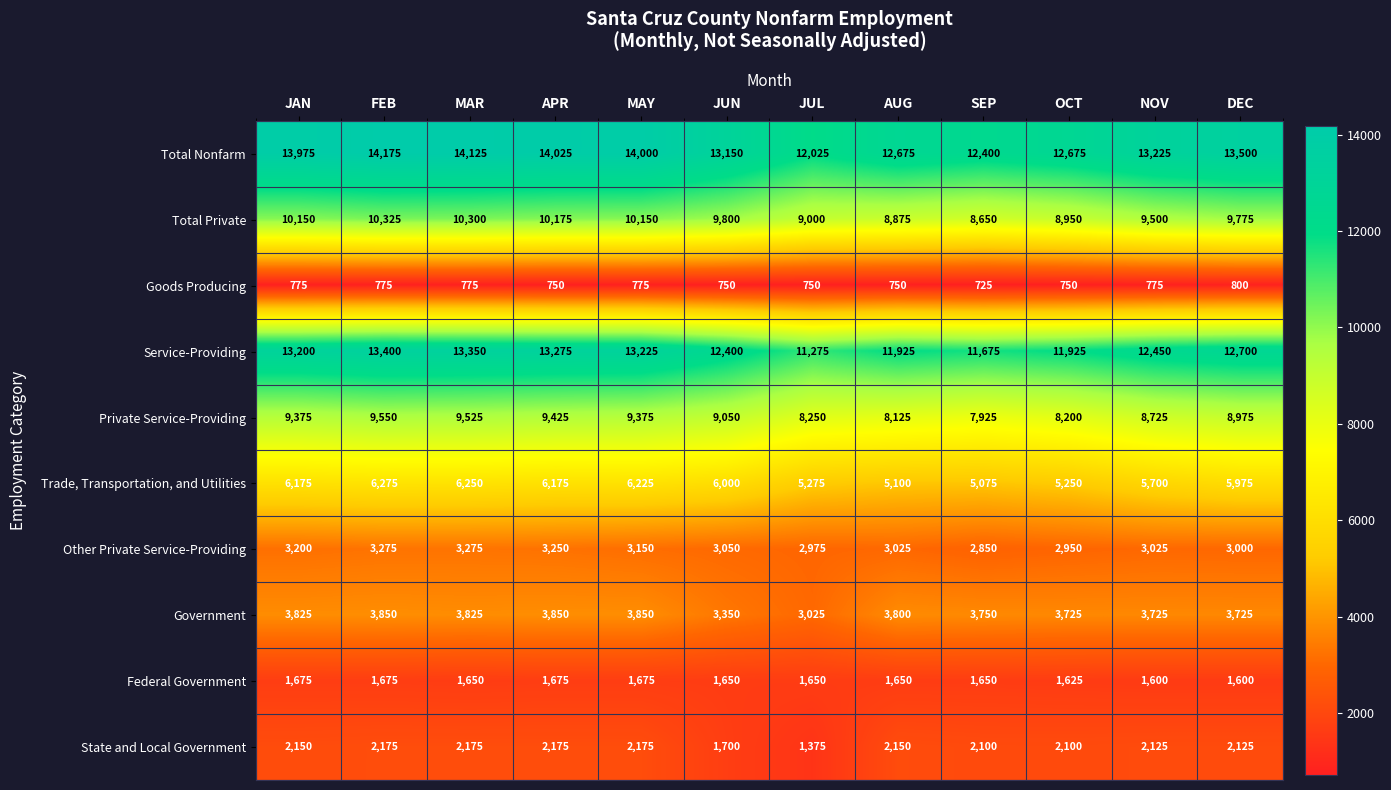

What is the maximum value shown in the chart?

14175